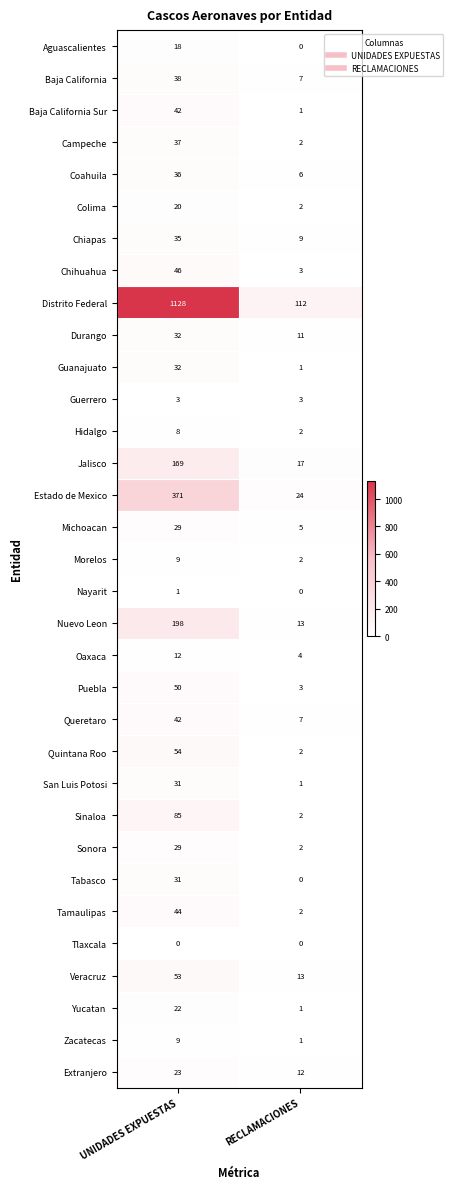

Is it true that Colima equals 8 at UNIDADES EXPUESTAS?

False